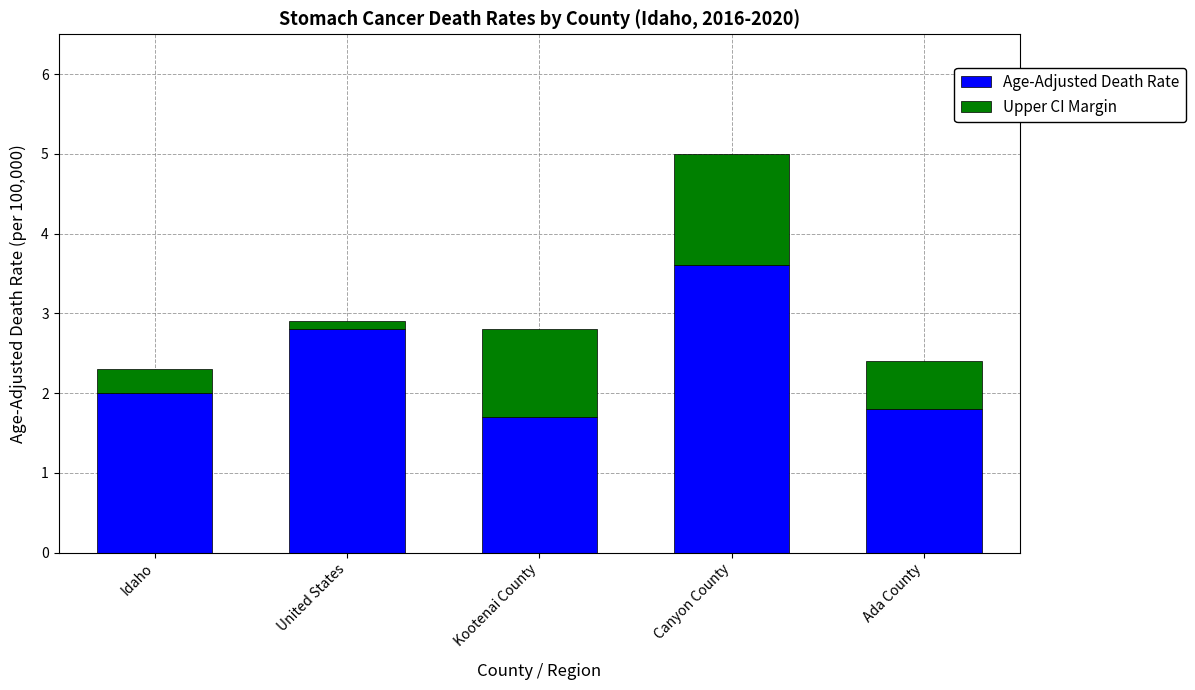

What is the difference between the maximum and second lowest values in the Age-Adjusted Death Rate series?

1.8